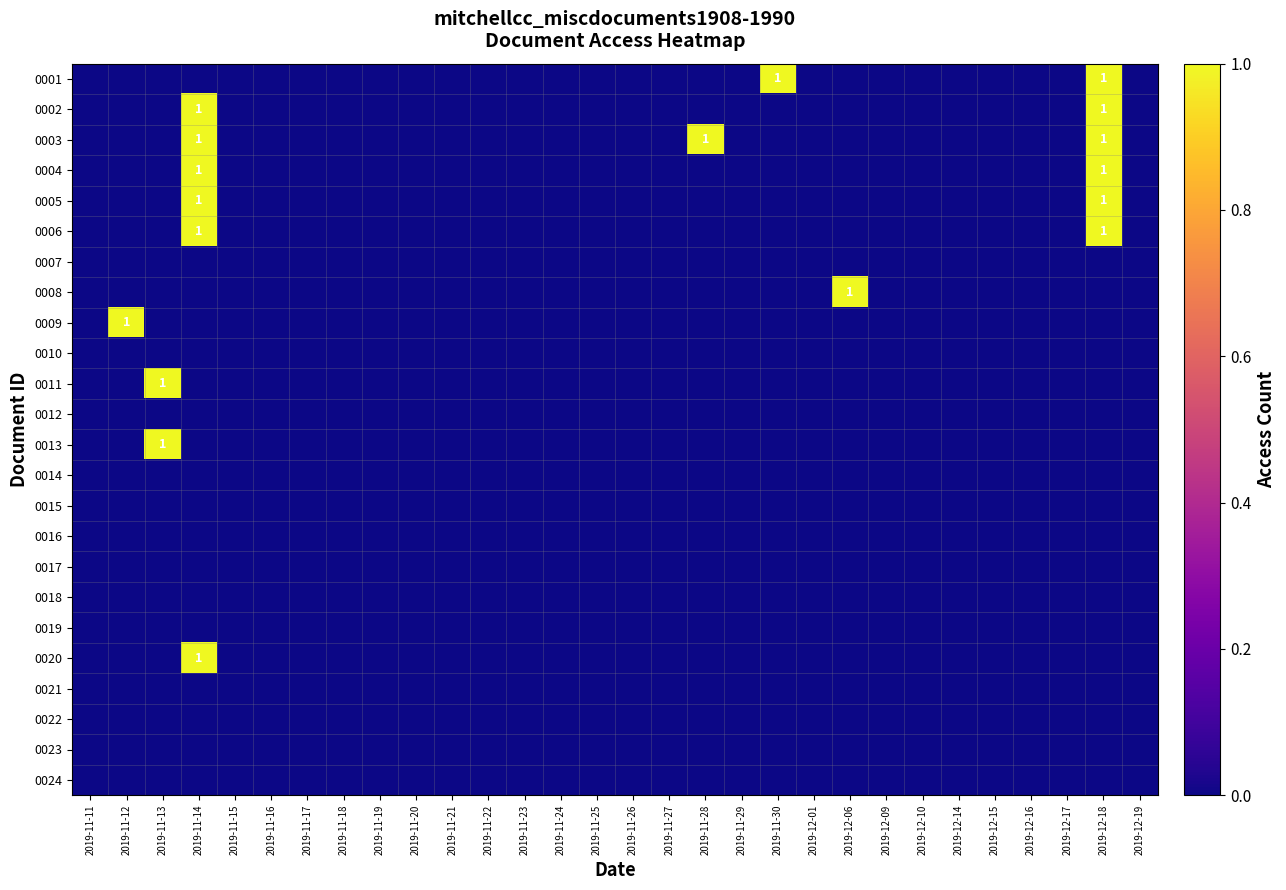

Which series changed the most between 2019-11-28 and 2019-12-15?

0003